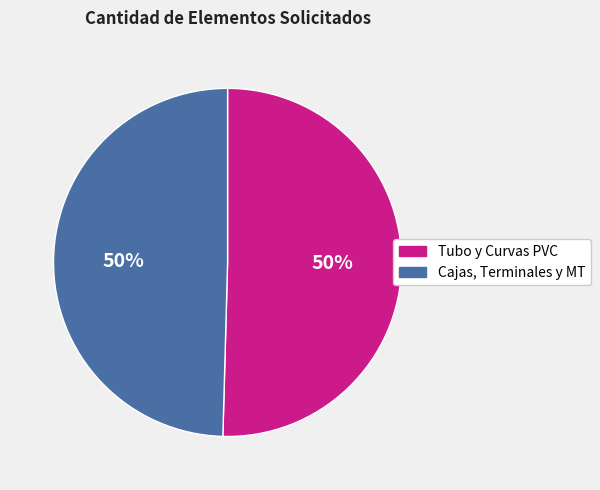

Do Cajas, Terminales y MT and Tubo y Curvas PVC together represent more than half of the pie?

Yes